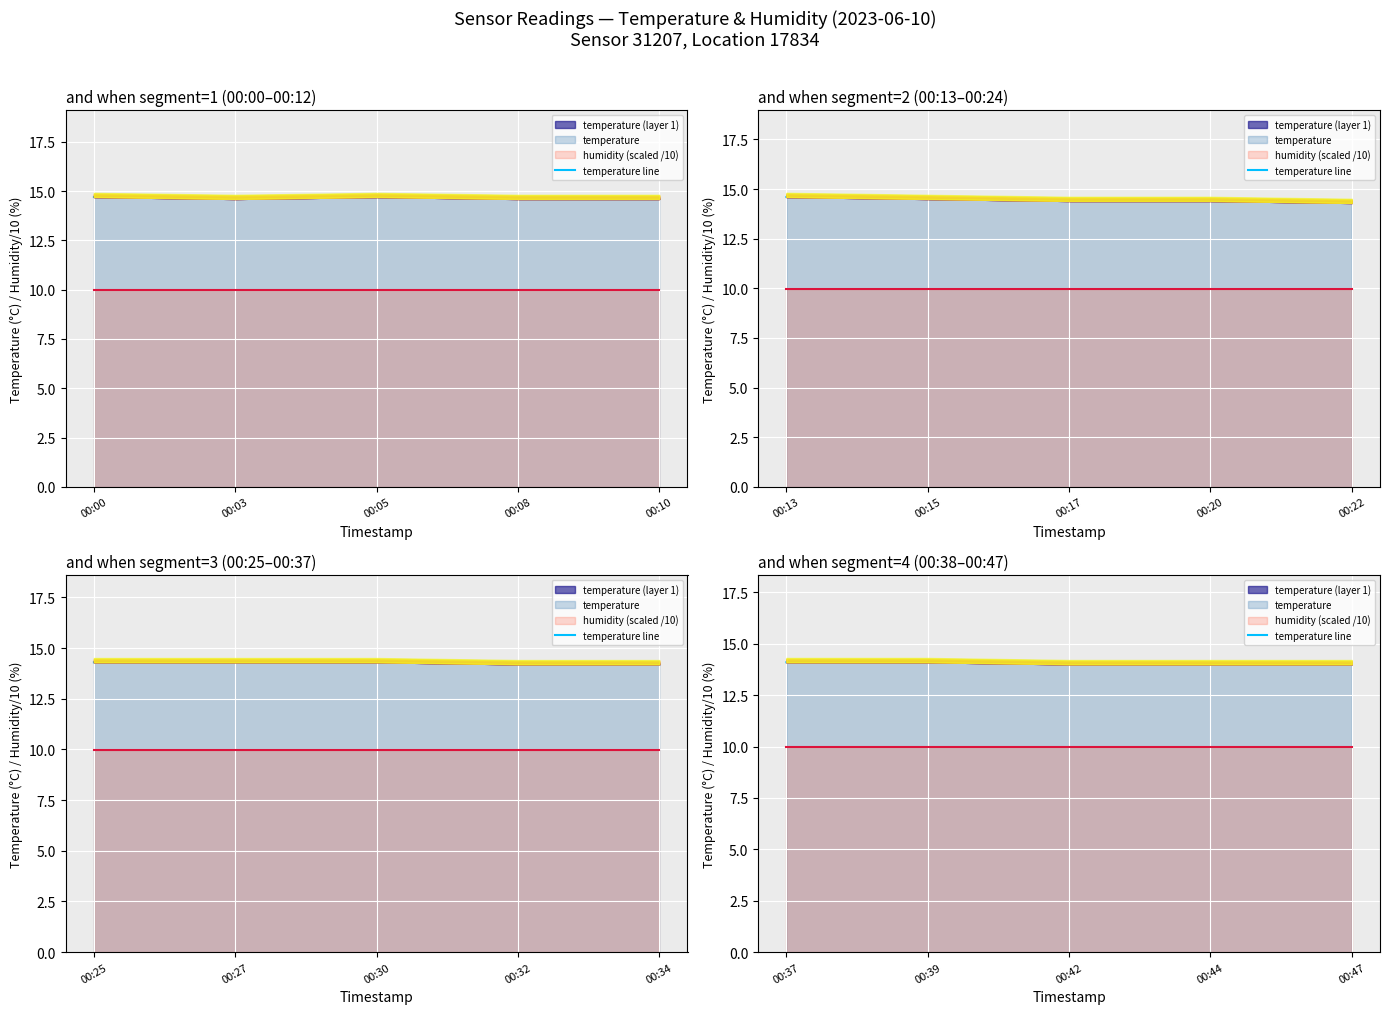

Which series has the largest total across all categories?

temperature line